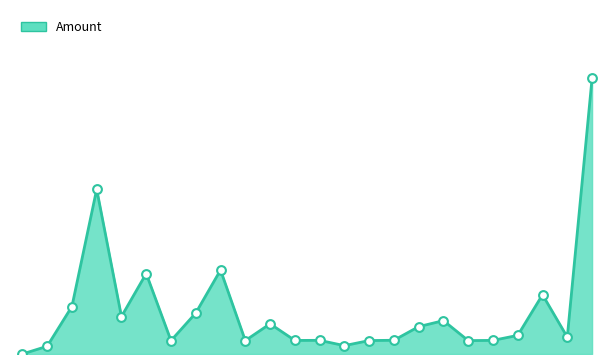

Does the chart have visible grid lines?

No